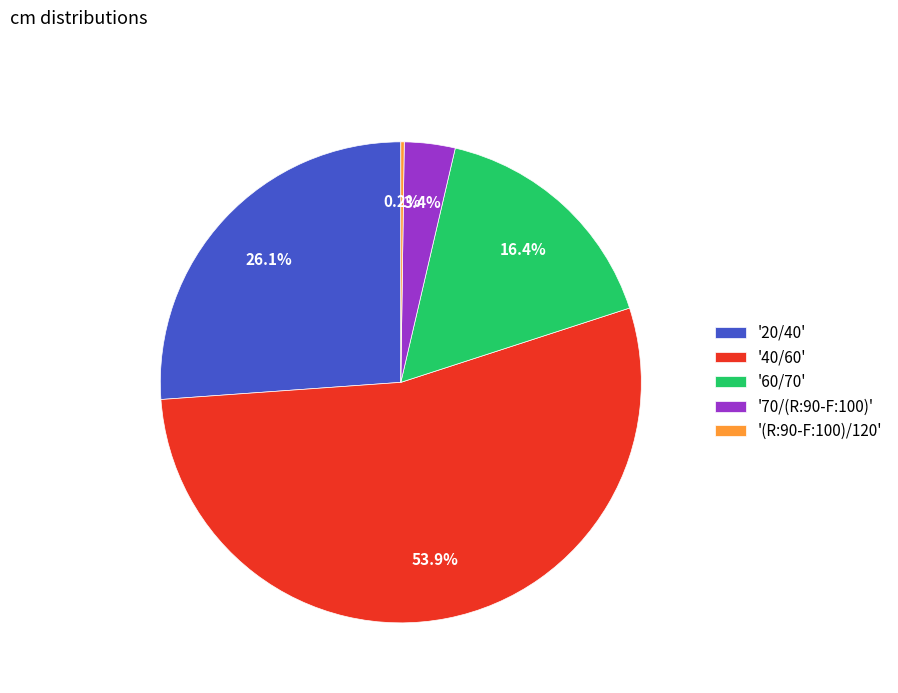

What is the largest slice in the pie chart?

'40/60'